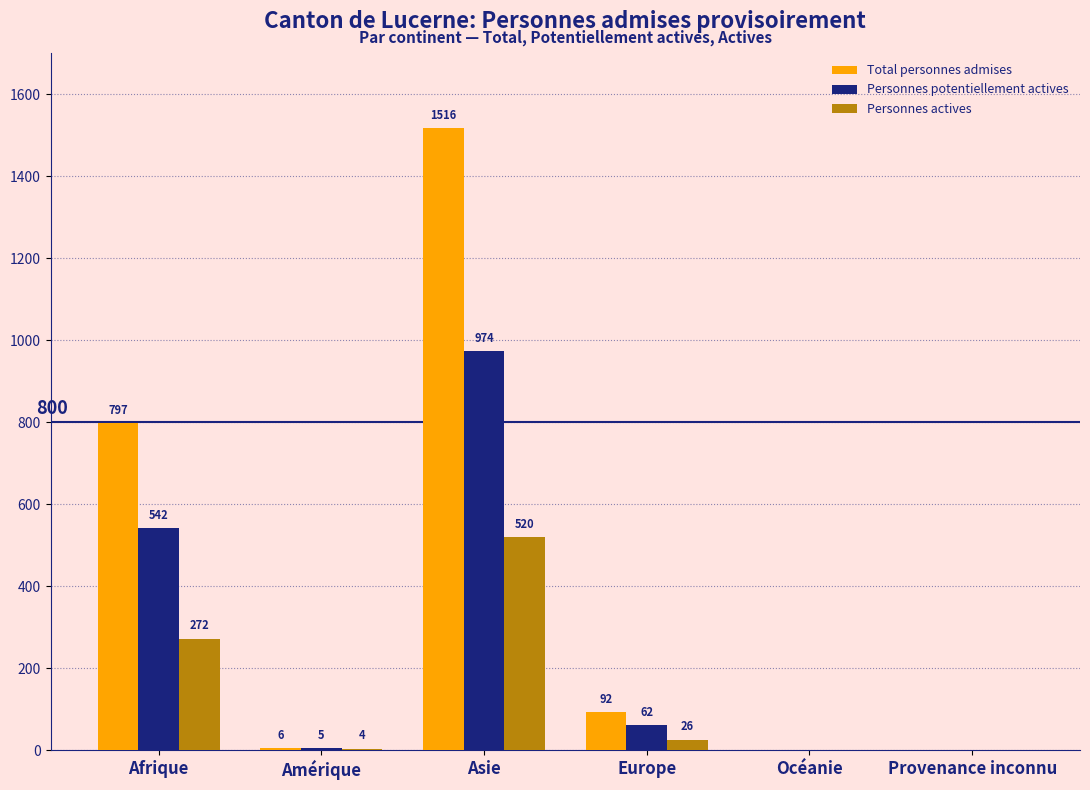

Which series has the largest range (max minus min)?

Total personnes admises